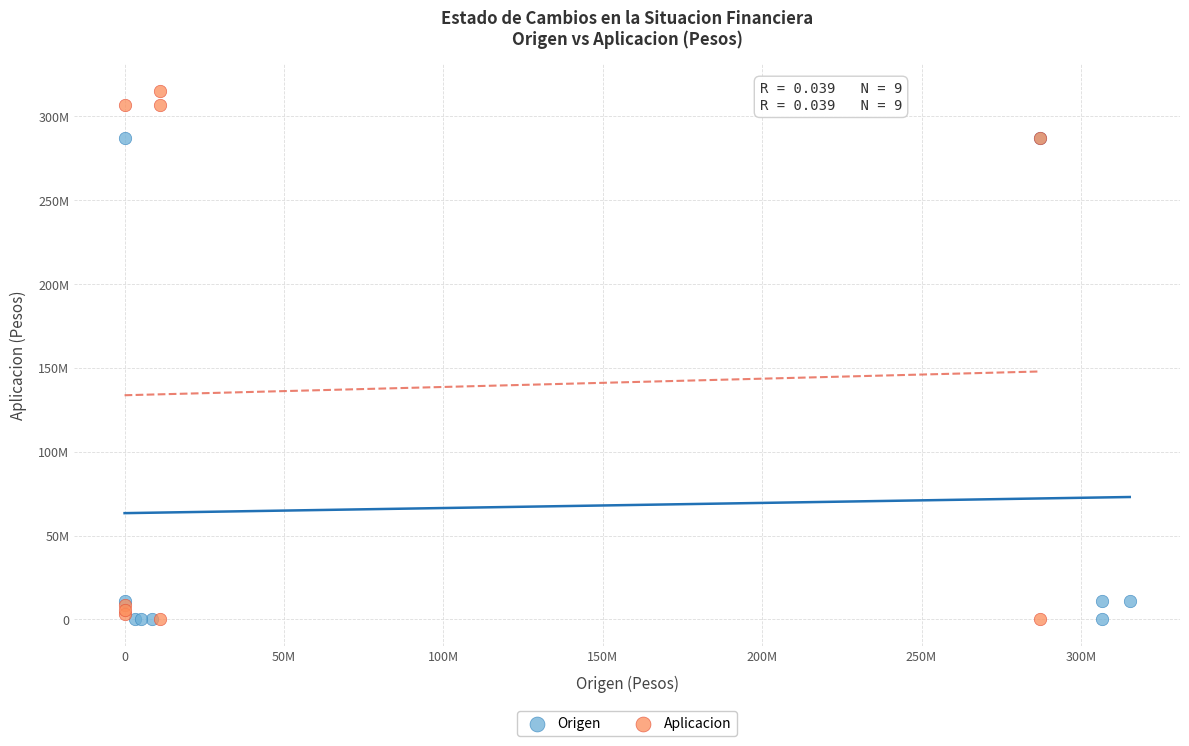

Which series has the largest Y range (max minus min)?

Aplicacion